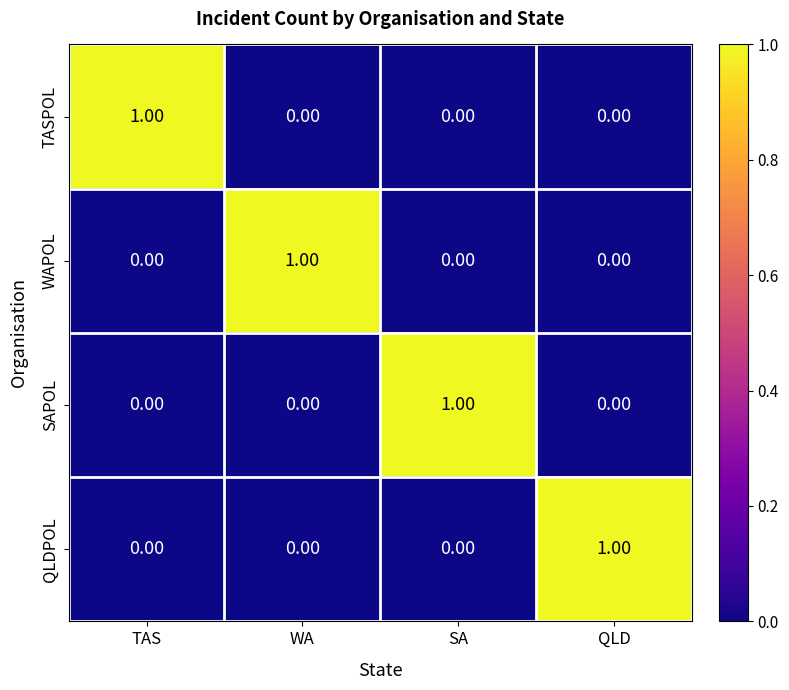

Count the number of categories in the chart.

4